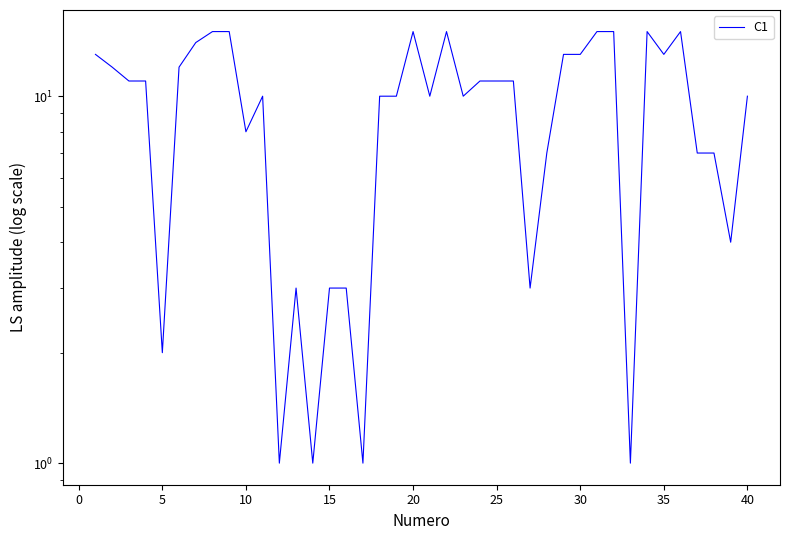

Is this an area chart (filled region under the line)?

No